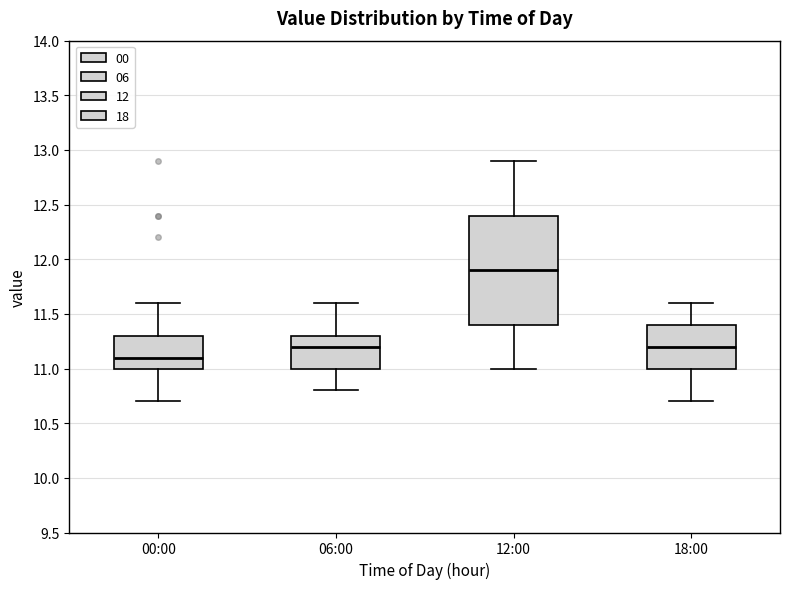

Where does the upper whisker of the box for 18:00 end on the y-axis? The values are not printed on the chart, so give them approximately, as read against the axis.

11.6